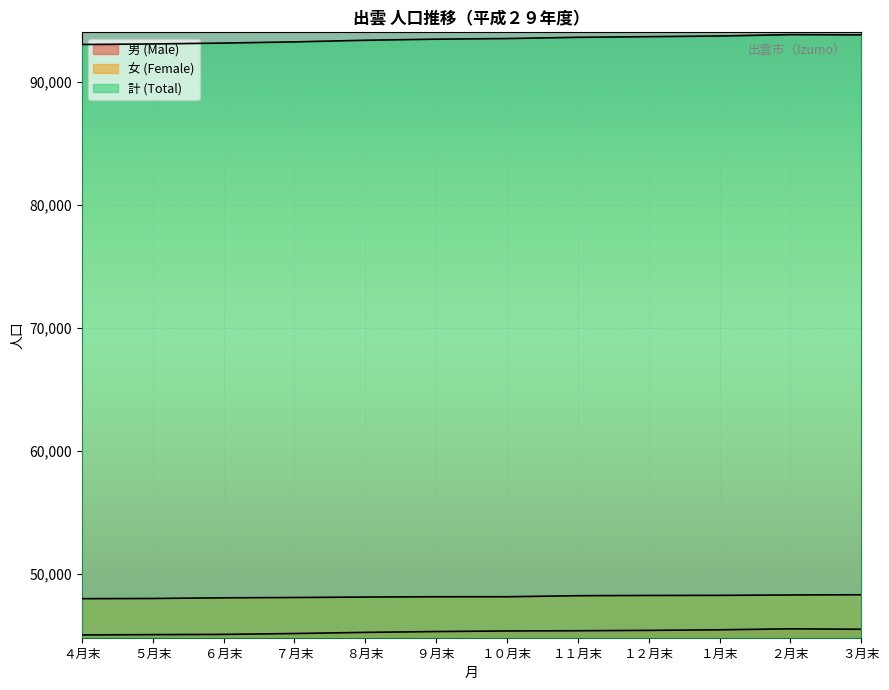

What position from the right is １月末?

3